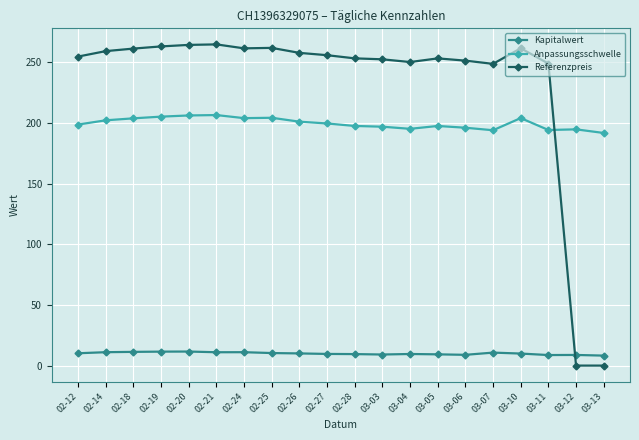

At 03-04, list the series in order from largest to smallest.

Referenzpreis, Anpassungsschwelle, Kapitalwert